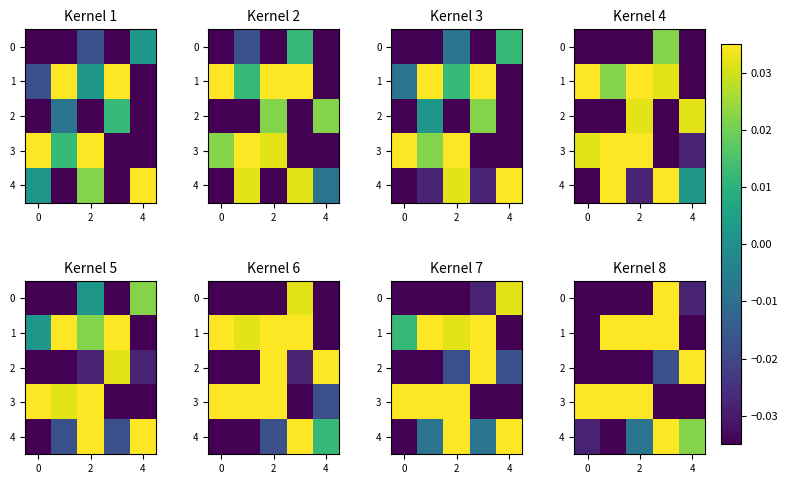

Count the number of data series in this chart.

5